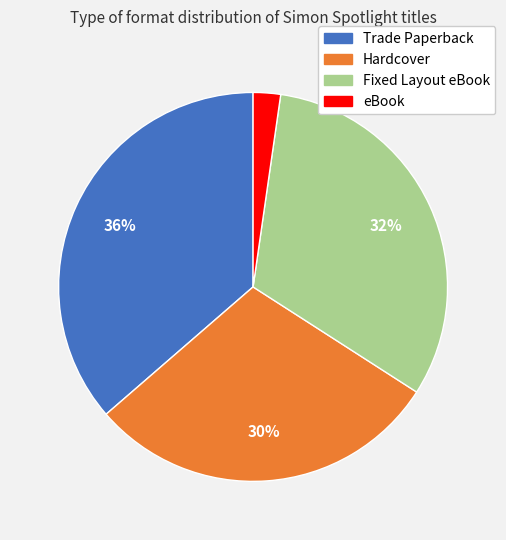

Which has a higher value, eBook or Fixed Layout eBook?

Fixed Layout eBook